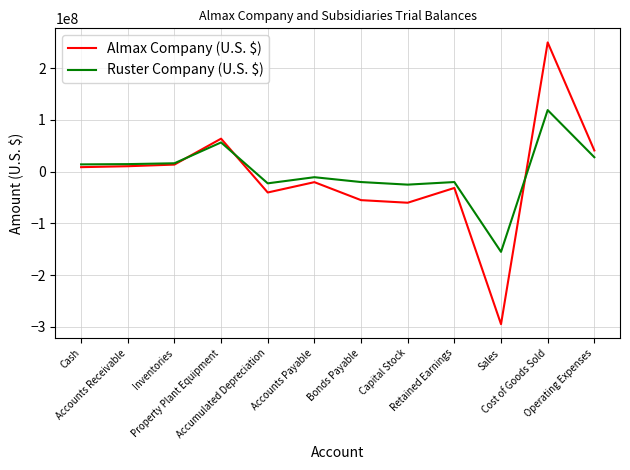

Which series has the largest total across all categories?

Ruster Company (U.S. $)